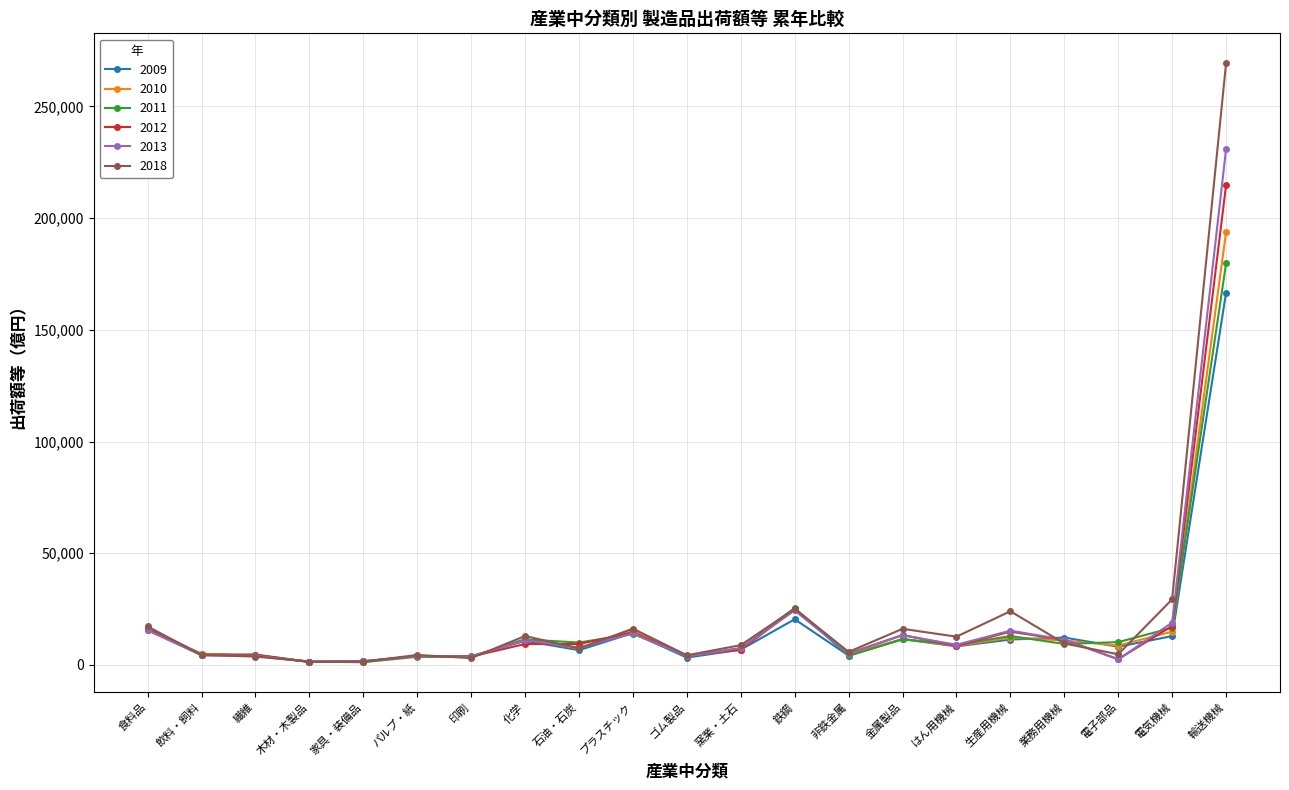

At which label is 2010 closest to 97620?

鉄鋼